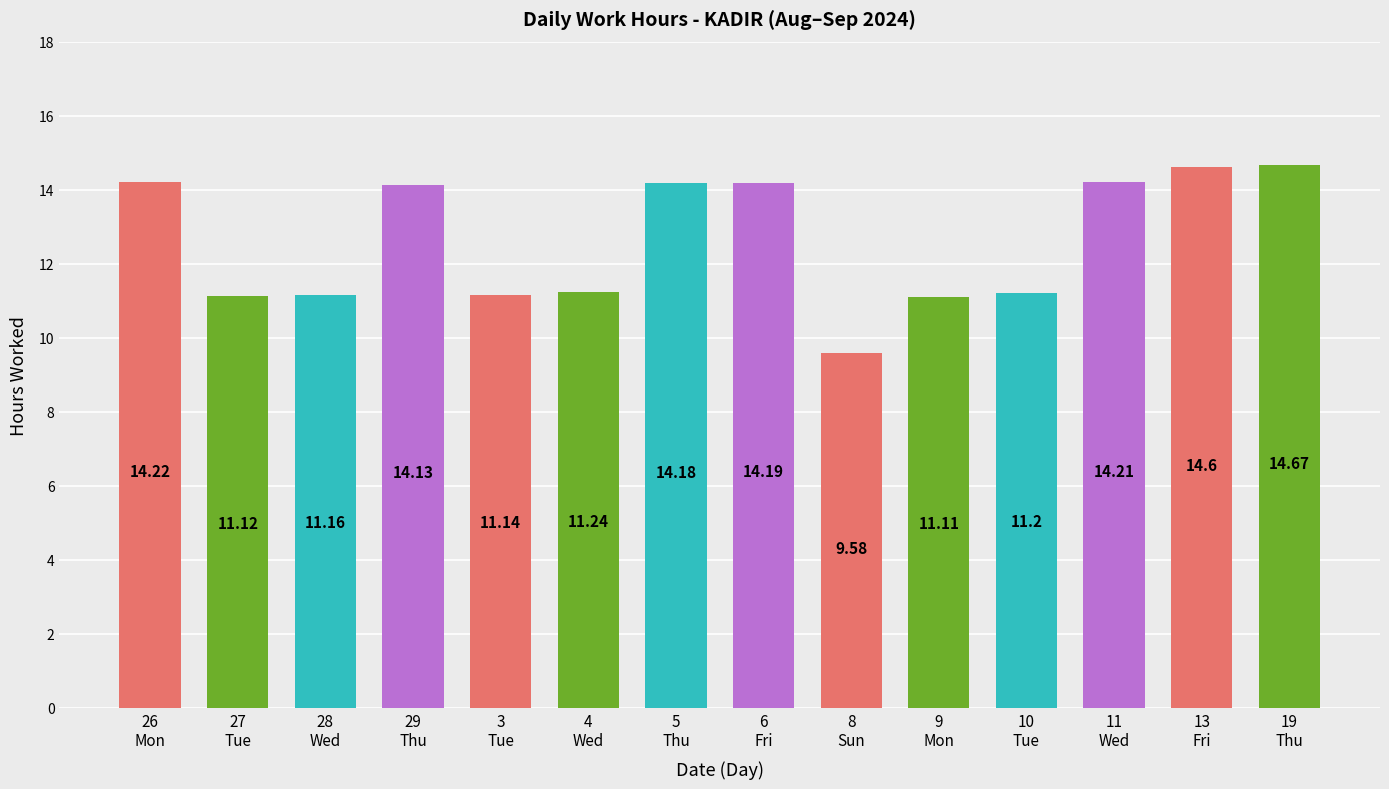

What is the maximum value shown in the chart?

14.7